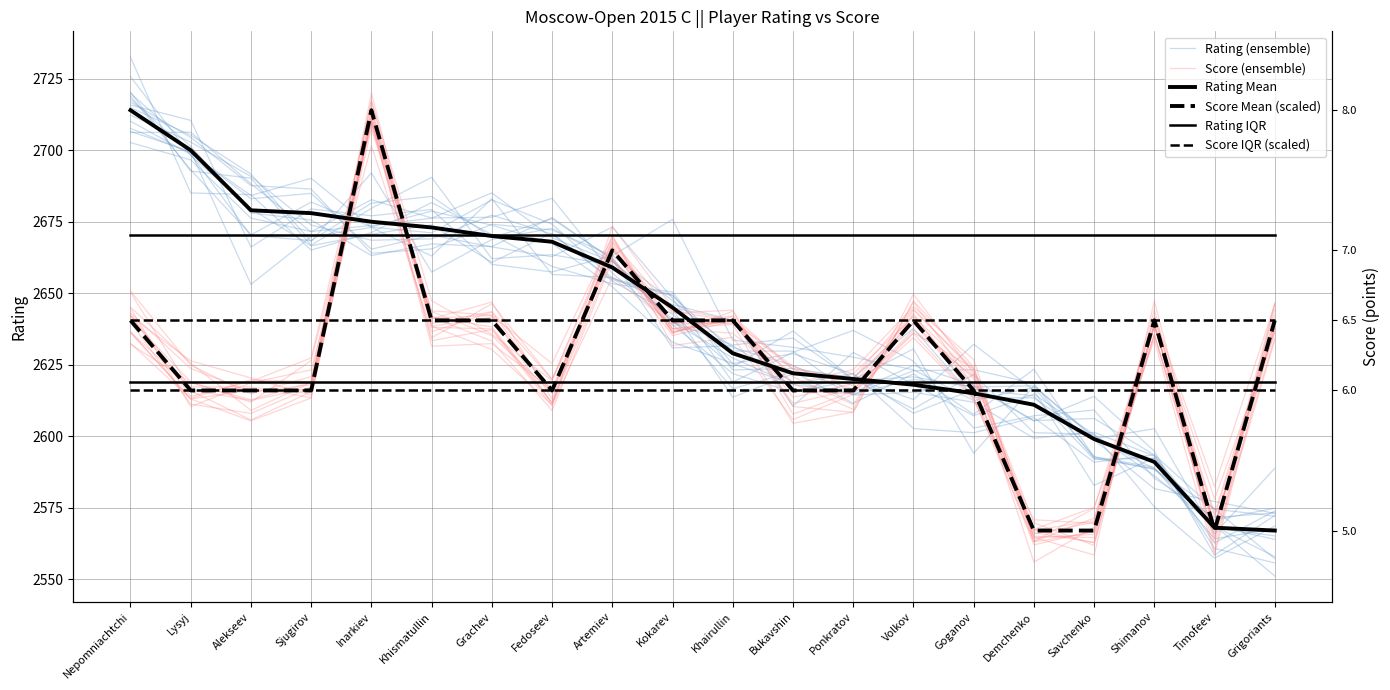

True or false: Score (ensemble) has more than 2 points higher than both neighbors.

True